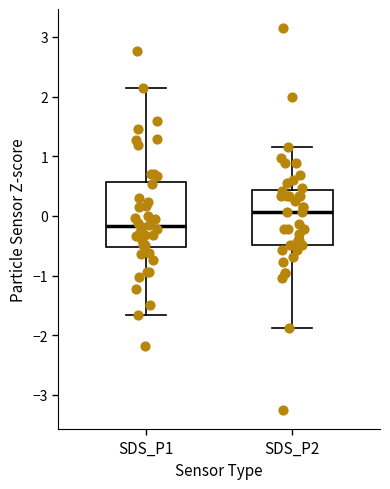

Reading left to right, transcribe this box plot: for each box, give where its median line is, the range the box spans, and where its two whiskers end, as read against the y-axis. The values are not printed on the chart, so give them approximately, as read against the axis.

SDS_P1: median -0.2, box -0.5 to 0.6, whiskers -1.7 to 2.1
SDS_P2: median 0.1, box -0.5 to 0.4, whiskers -1.9 to 1.2